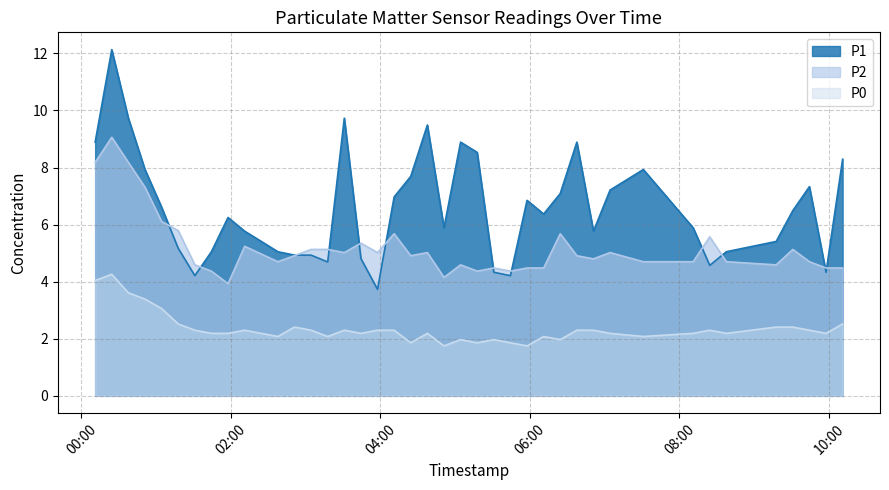

The value of P1 at 2023-02-01T01:17:43 is 5.2. True or false?

True